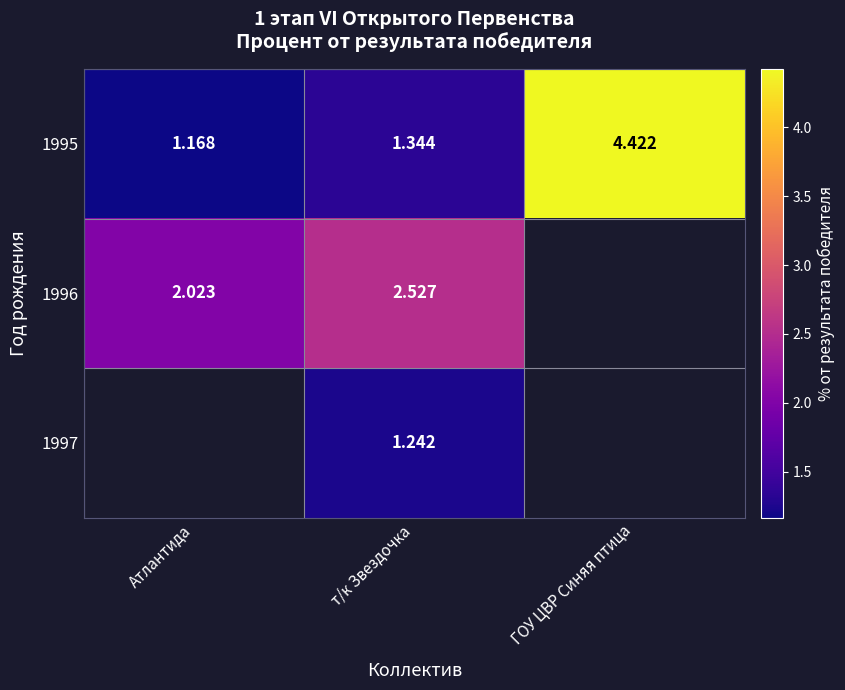

Is the value of 1996 at Атлантида greater than the value of 1995 at ГОУ ЦВР Синяя птица?

No